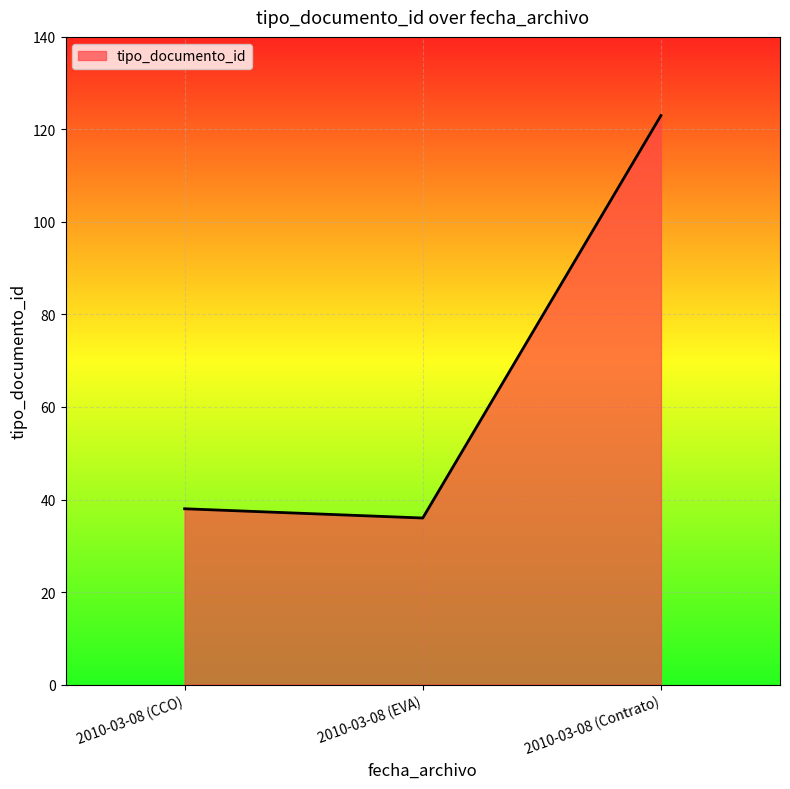

How many distinct data groups are displayed?

1